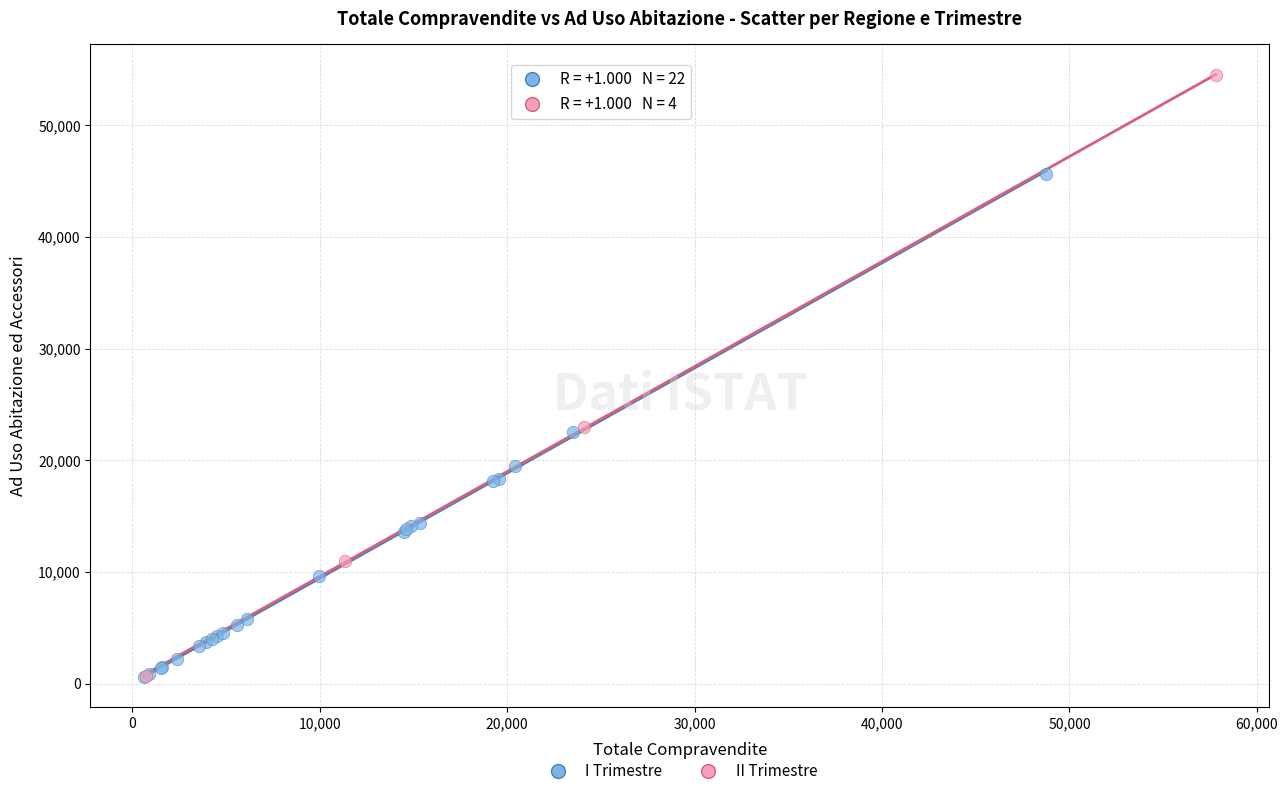

Which series reaches the maximum Y coordinate?

II Trimestre